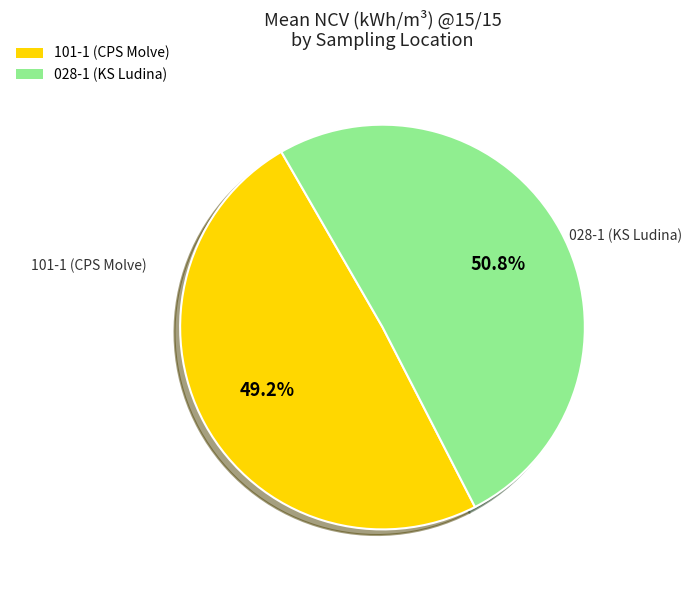

What is the total percentage of 028-1 (KS Ludina) and 101-1 (CPS Molve)?

100.0%